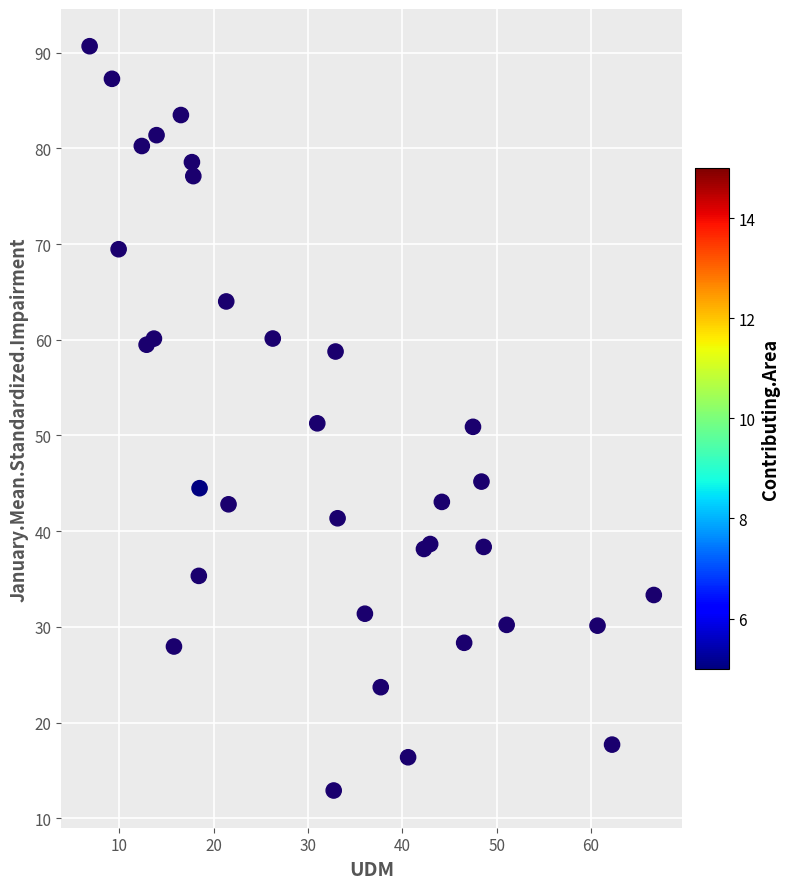

What is the range of Y values (max minus min)?

77.8